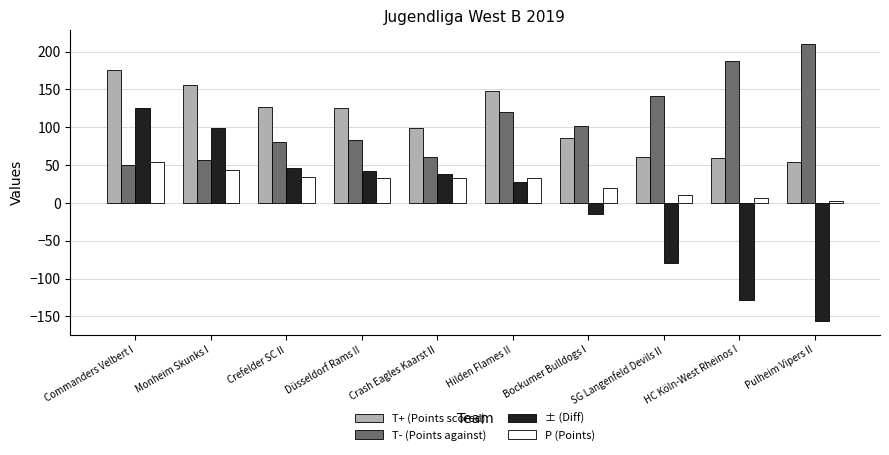

Count the number of categories in the chart.

10